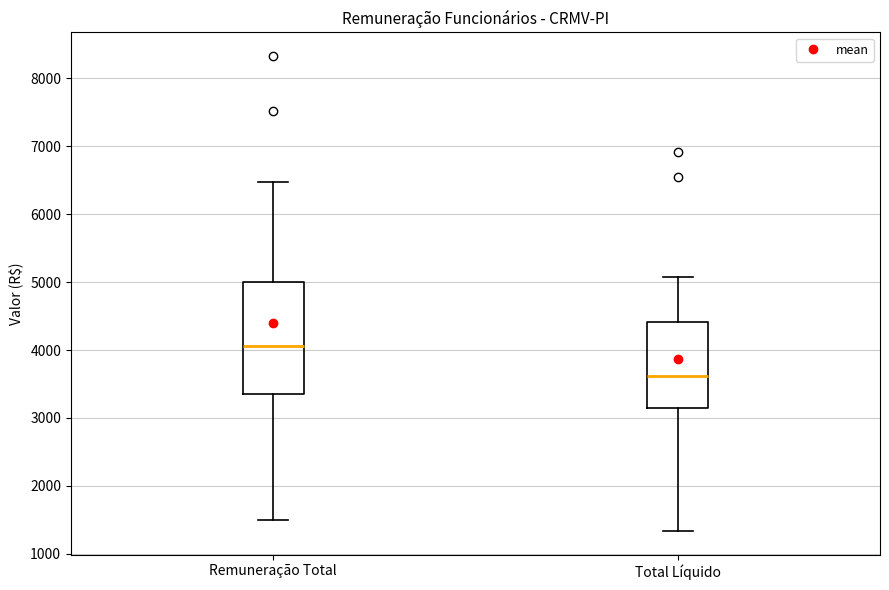

Which box is the tallest, from its lower edge to its upper edge?

Remuneração Total